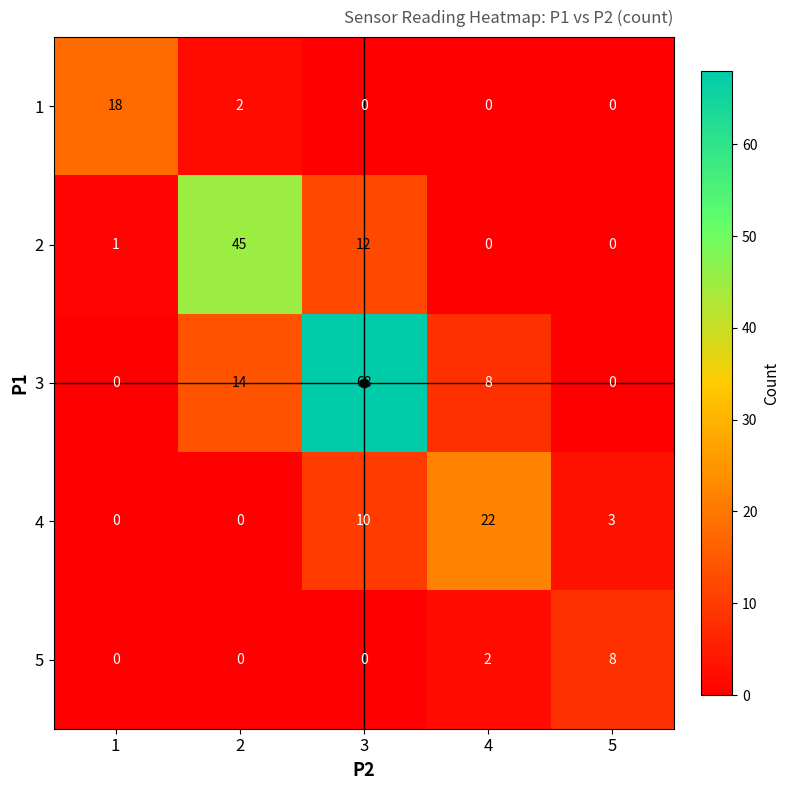

What is the difference between the 3 values at 2 and 1?

14